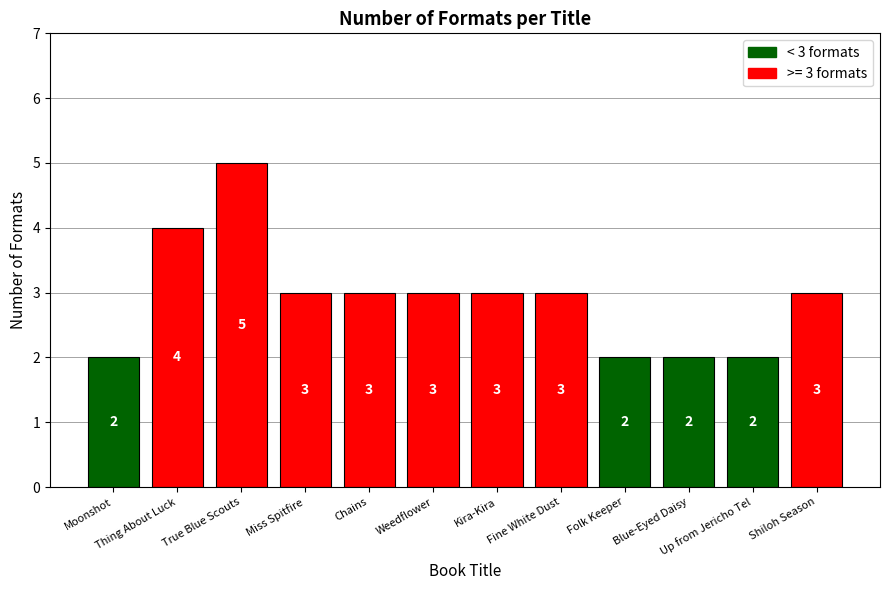

True or false: the data shows 7 at True Blue Scouts.

False